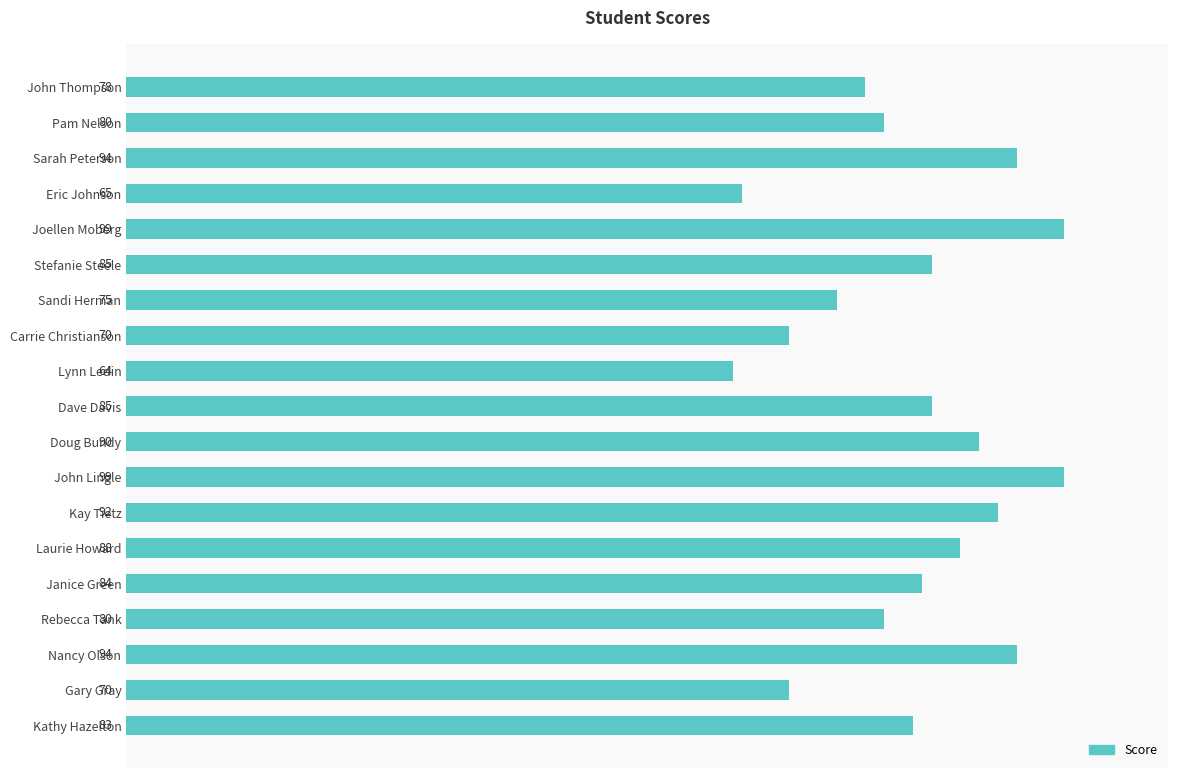

What is the difference between the second highest and second lowest values?

34